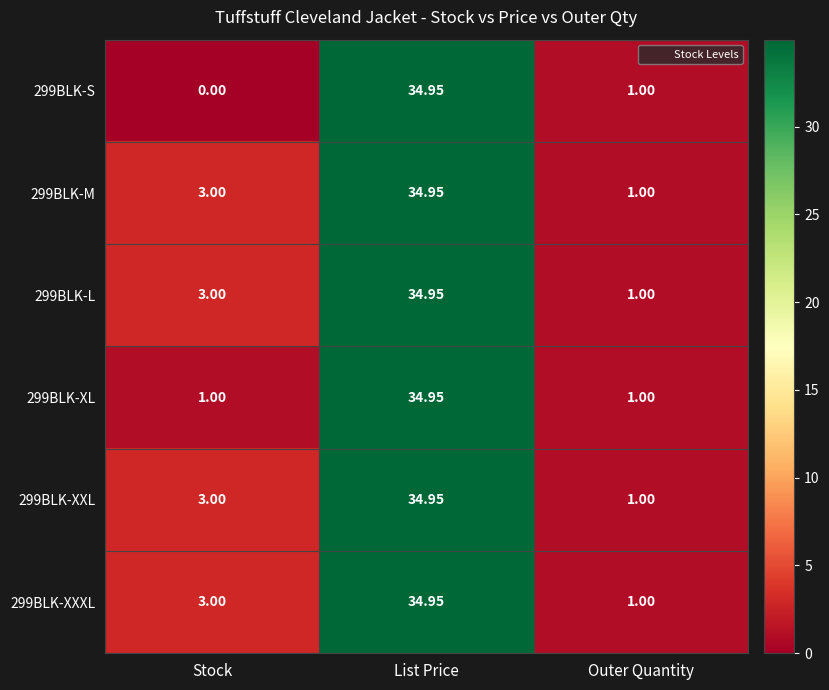

Which label corresponds to the largest value in the chart?

List Price